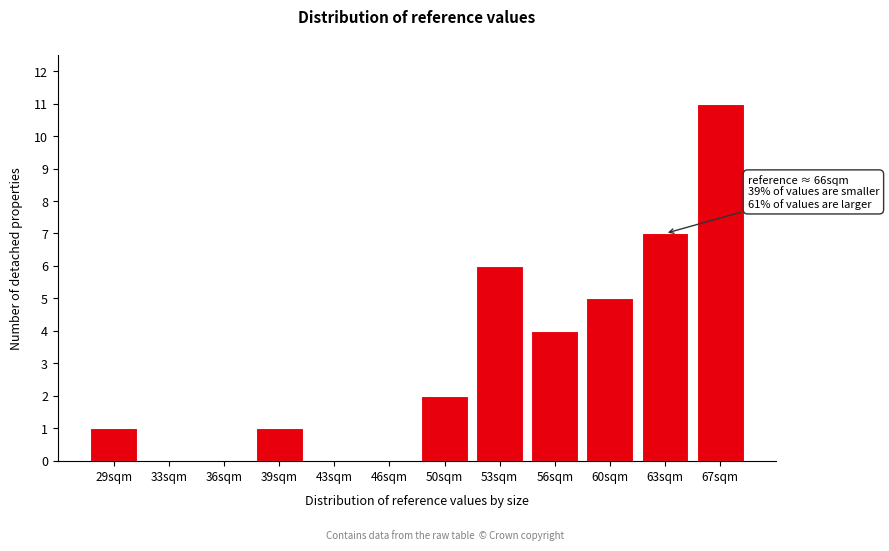

Reading right to left, transcribe all the data shown in this chart.

67sqm=11	63sqm=7	60sqm=5	56sqm=4	53sqm=6	50sqm=2	46sqm=0	43sqm=0	39sqm=1	36sqm=0	33sqm=0	29sqm=1